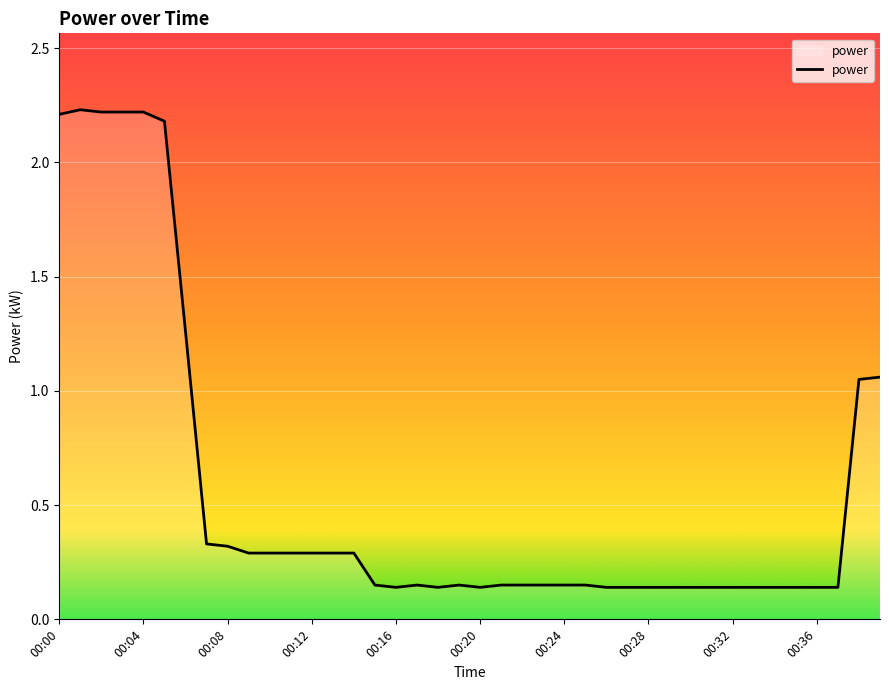

What is the average value?

0.6